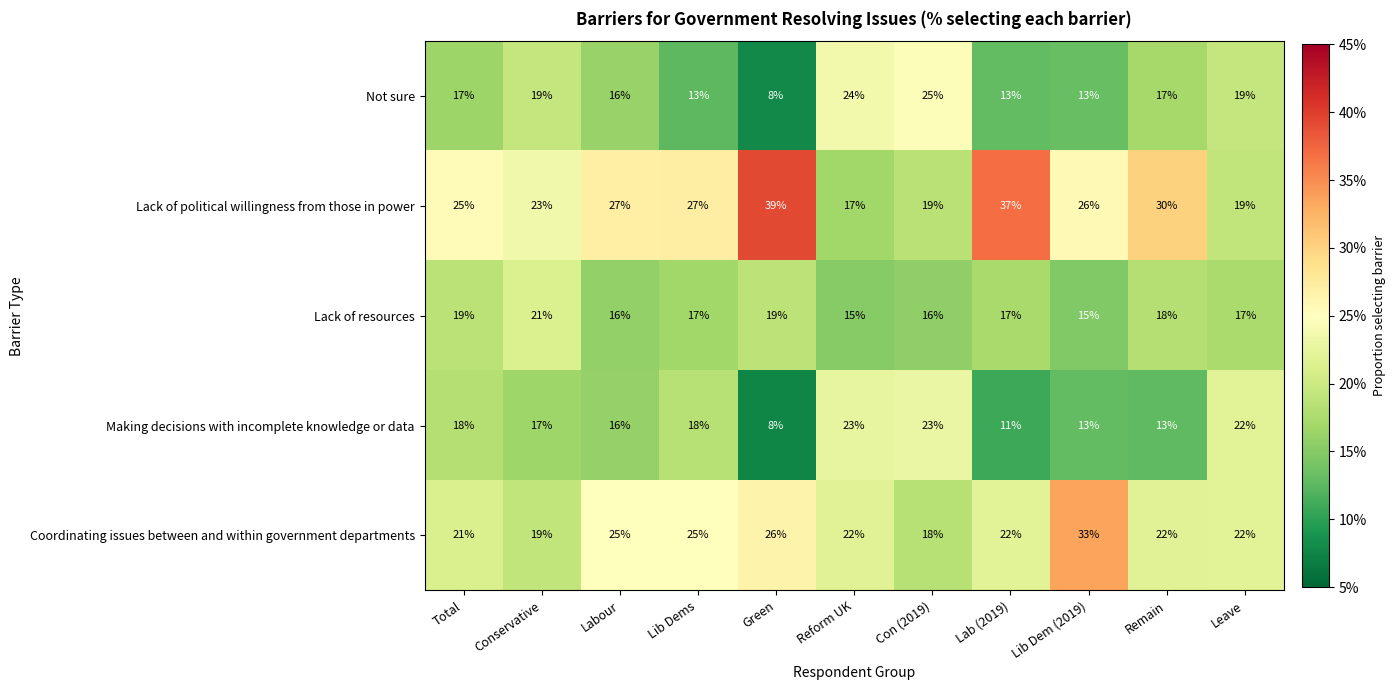

What is the difference between the highest and lowest values at Leave?

5